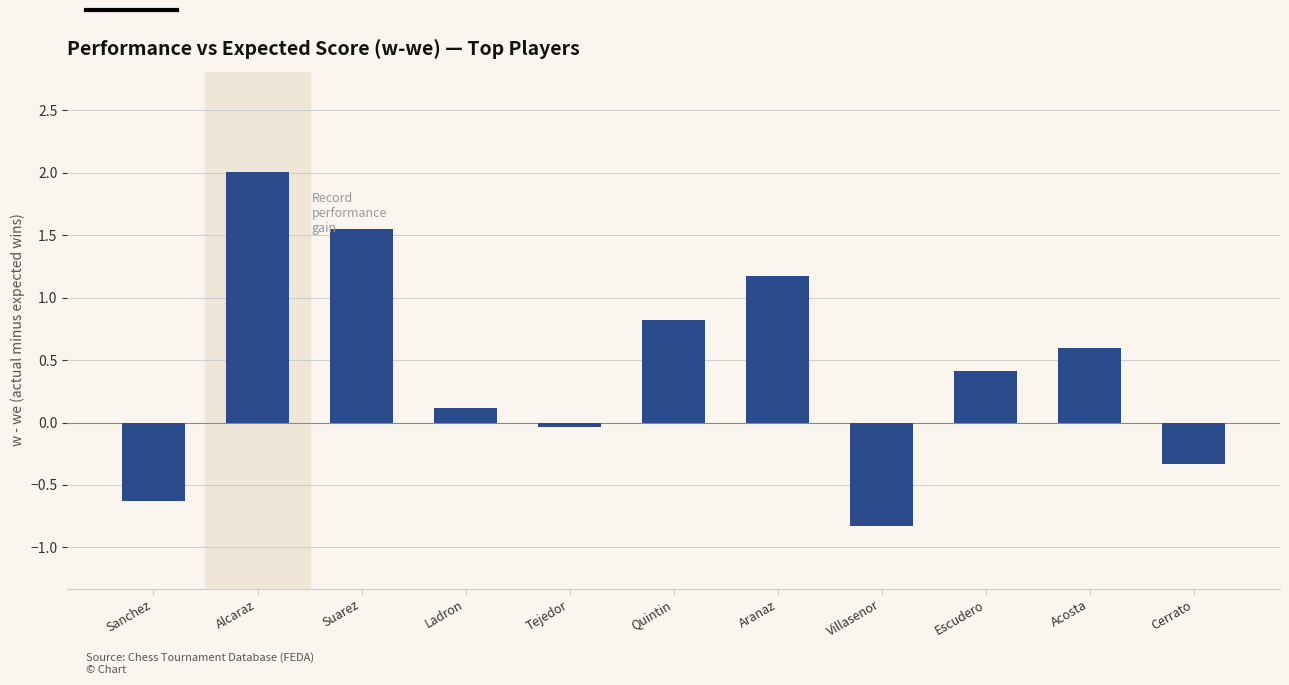

How many values are below 0?

4